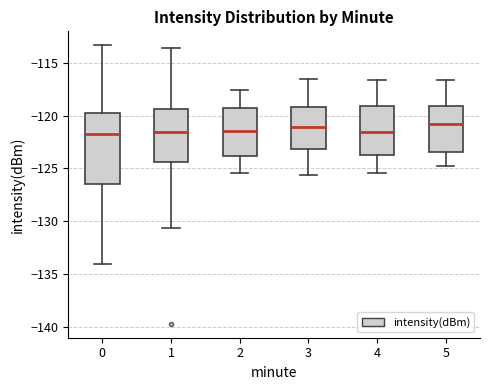

Reading left to right, read every box against the y-axis: the position of its median line, the range the box covers, and the ends of its whiskers. The values are not printed on the chart, so give them approximately, as read against the axis.

0: median -121.5, box -126.5 to -120.0, whiskers -134.0 to -113.5
1: median -121.5, box -124.5 to -119.5, whiskers -130.5 to -113.5
2: median -121.5, box -124.0 to -119.0, whiskers -125.5 to -117.5
3: median -121.0, box -123.0 to -119.0, whiskers -125.5 to -116.5
4: median -121.5, box -123.5 to -119.0, whiskers -125.5 to -116.5
5: median -121.0, box -123.5 to -119.0, whiskers -125.0 to -116.5